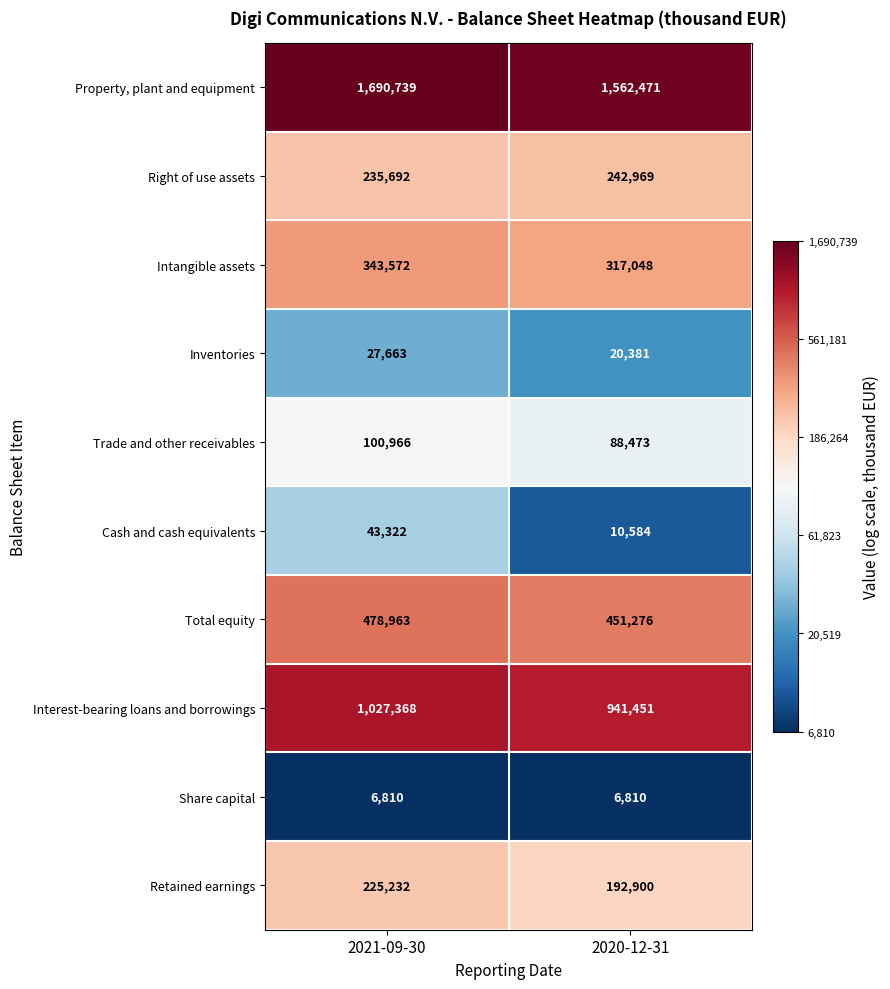

The Share capital series shows 6810 at 2020-12-31. True or false?

True